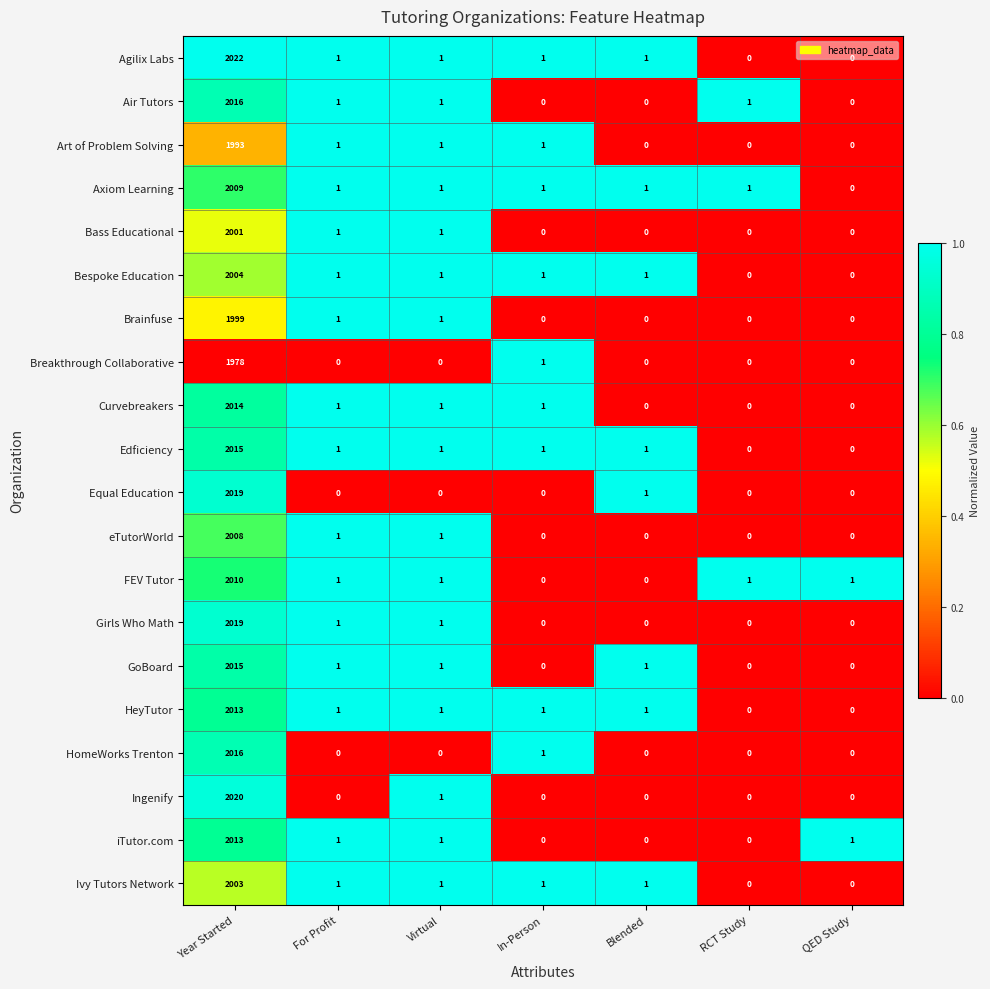

How many series are shown in this chart?

20